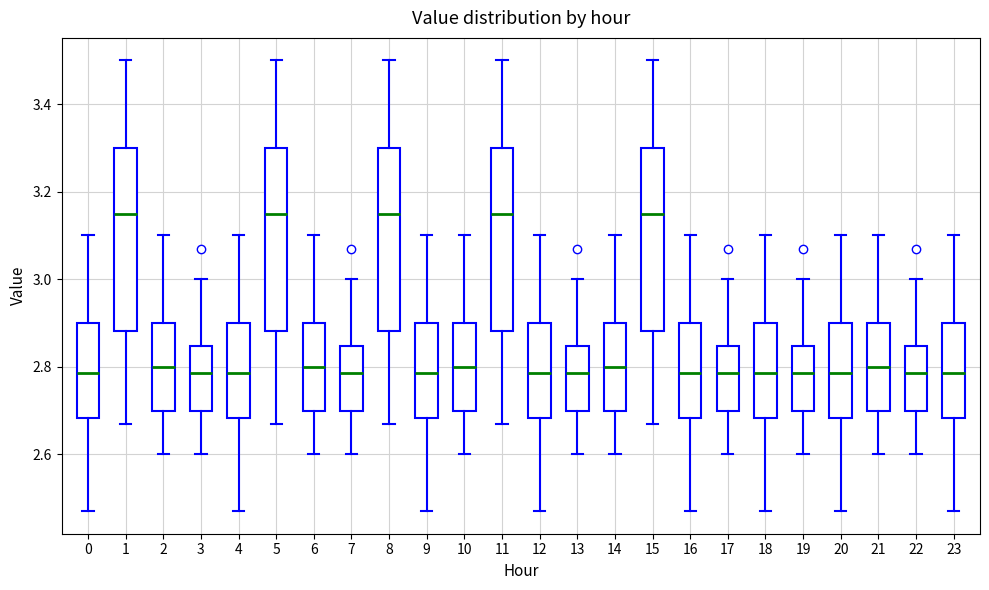

Reading left to right, read every box against the y-axis: the position of its median line, the range the box covers, and the ends of its whiskers. The values are not printed on the chart, so give them approximately, as read against the axis.

0: median 2.78, box 2.68 to 2.90, whiskers 2.48 to 3.10
1: median 3.16, box 2.88 to 3.30, whiskers 2.68 to 3.50
2: median 2.80, box 2.70 to 2.90, whiskers 2.60 to 3.10
3: median 2.78, box 2.70 to 2.84, whiskers 2.60 to 3.00
4: median 2.78, box 2.68 to 2.90, whiskers 2.48 to 3.10
5: median 3.16, box 2.88 to 3.30, whiskers 2.68 to 3.50
6: median 2.80, box 2.70 to 2.90, whiskers 2.60 to 3.10
7: median 2.78, box 2.70 to 2.84, whiskers 2.60 to 3.00
8: median 3.16, box 2.88 to 3.30, whiskers 2.68 to 3.50
9: median 2.78, box 2.68 to 2.90, whiskers 2.48 to 3.10
10: median 2.80, box 2.70 to 2.90, whiskers 2.60 to 3.10
11: median 3.16, box 2.88 to 3.30, whiskers 2.68 to 3.50
12: median 2.78, box 2.68 to 2.90, whiskers 2.48 to 3.10
13: median 2.78, box 2.70 to 2.84, whiskers 2.60 to 3.00
14: median 2.80, box 2.70 to 2.90, whiskers 2.60 to 3.10
15: median 3.16, box 2.88 to 3.30, whiskers 2.68 to 3.50
16: median 2.78, box 2.68 to 2.90, whiskers 2.48 to 3.10
17: median 2.78, box 2.70 to 2.84, whiskers 2.60 to 3.00
18: median 2.78, box 2.68 to 2.90, whiskers 2.48 to 3.10
19: median 2.78, box 2.70 to 2.84, whiskers 2.60 to 3.00
20: median 2.78, box 2.68 to 2.90, whiskers 2.48 to 3.10
21: median 2.80, box 2.70 to 2.90, whiskers 2.60 to 3.10
22: median 2.78, box 2.70 to 2.84, whiskers 2.60 to 3.00
23: median 2.78, box 2.68 to 2.90, whiskers 2.48 to 3.10